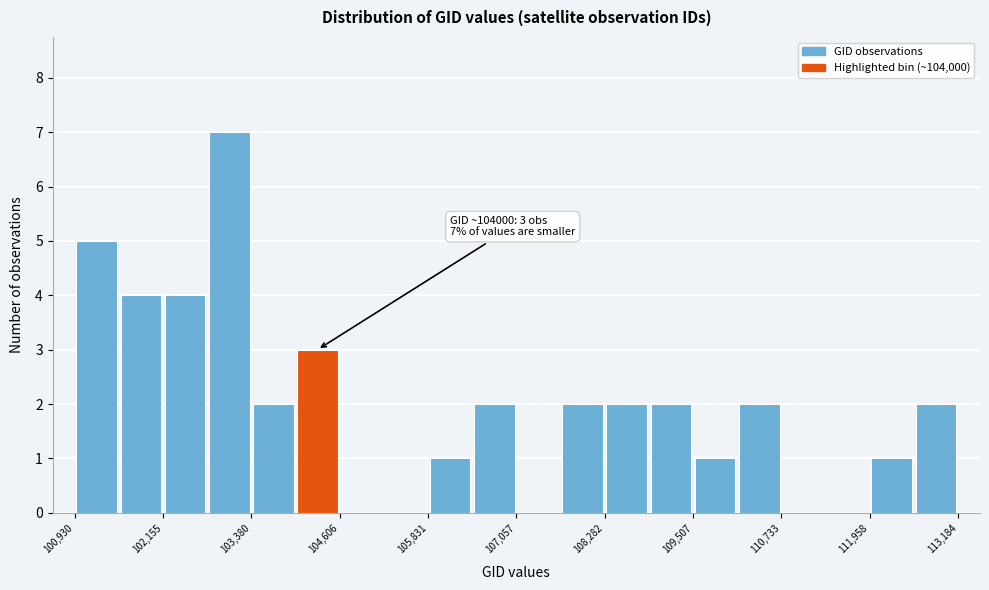

Read against the x-axis, roughly where is the centre of the tallest bar?

103000